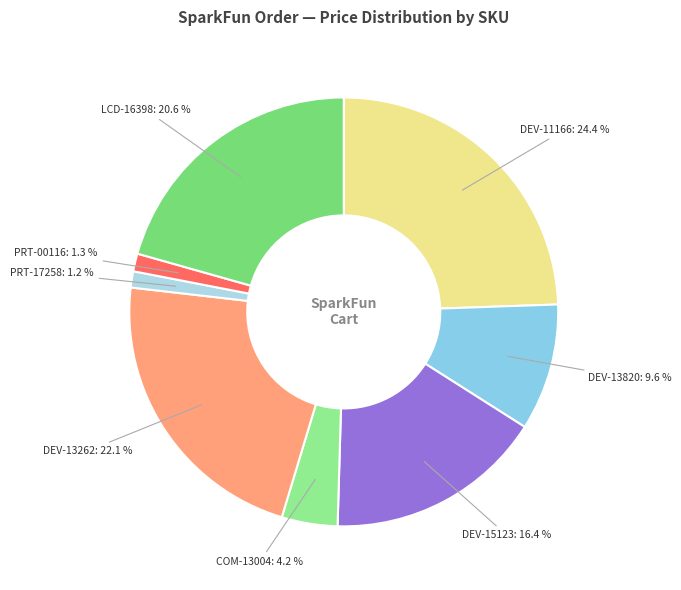

Is there a majority slice in this chart?

No